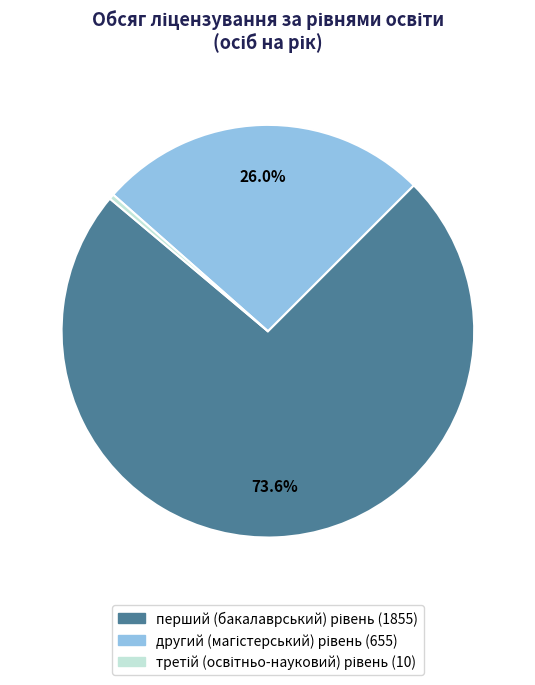

Does any single category account for the majority?

Yes